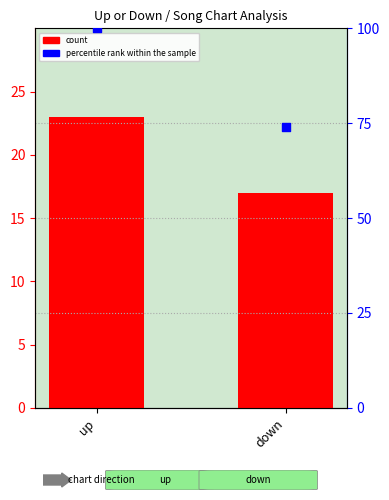

Which series contains the highest Y value?

percentile rank within the sample